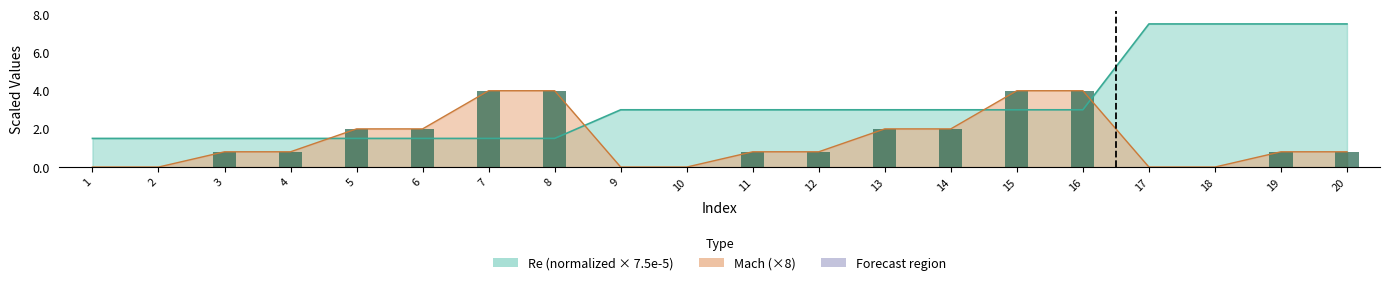

What is the difference between the maximum and minimum values?

4.0